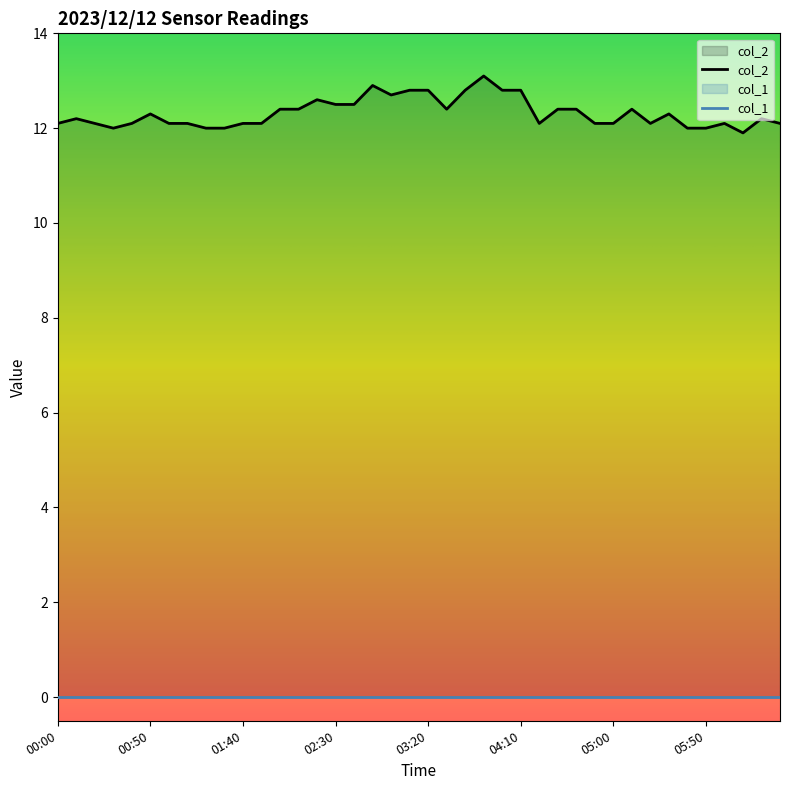

True or false: there are more than 1 points higher than both neighbors.

True